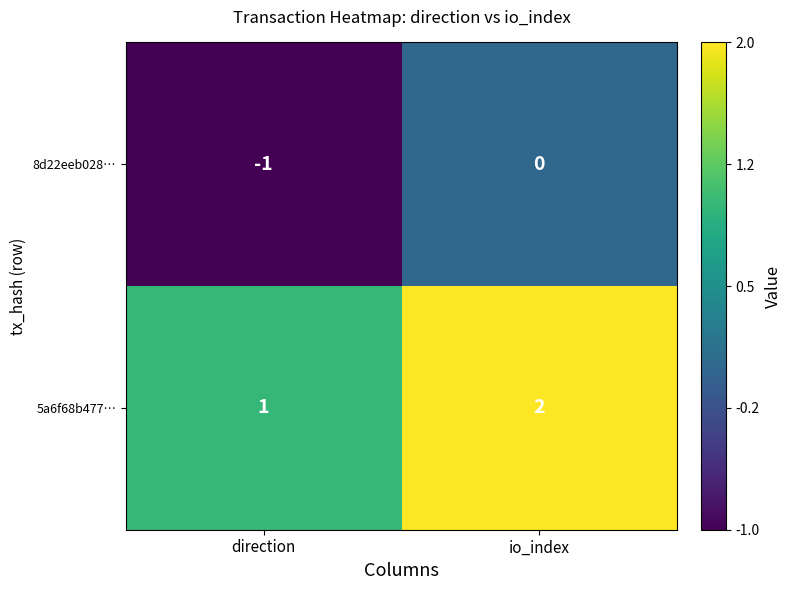

Reading left to right, list all the values displayed in this chart.

8d22eeb028…: -1	0
5a6f68b477…: 1	2